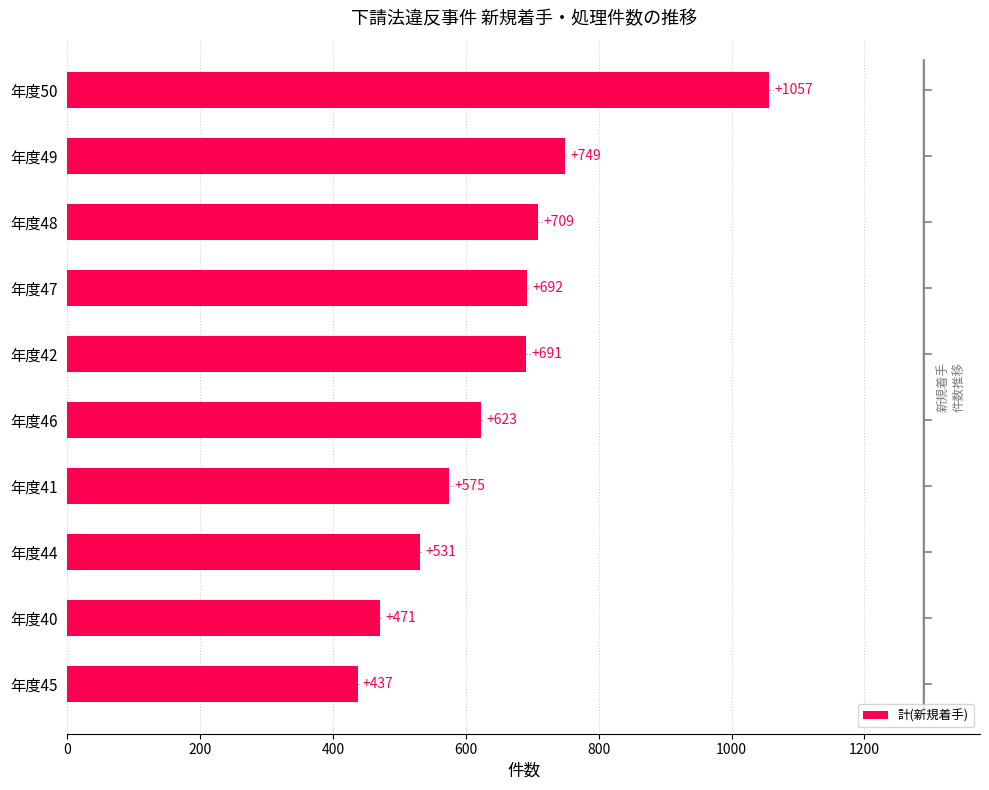

The value at 年度41 is 575. True or false?

True